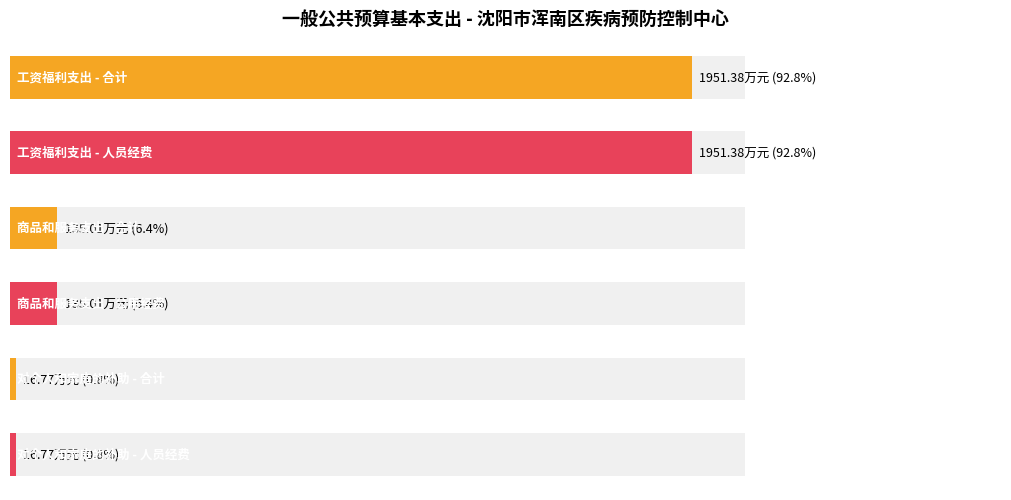

How many bars are there in total?

6